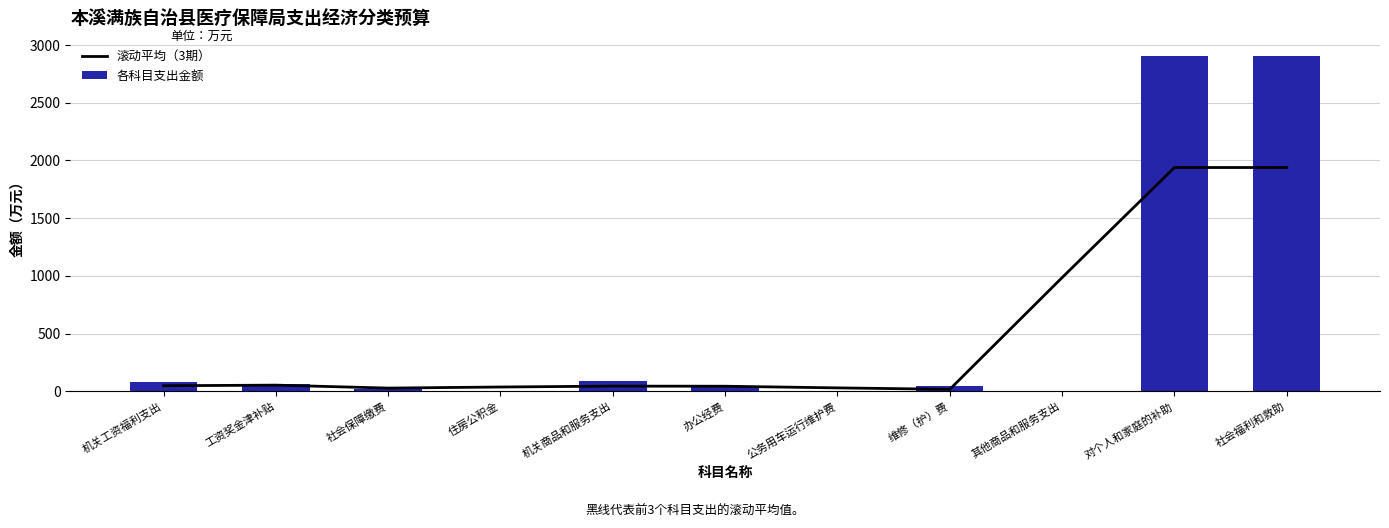

At which category does the chart reach its minimum across all series?

其他商品和服务支出